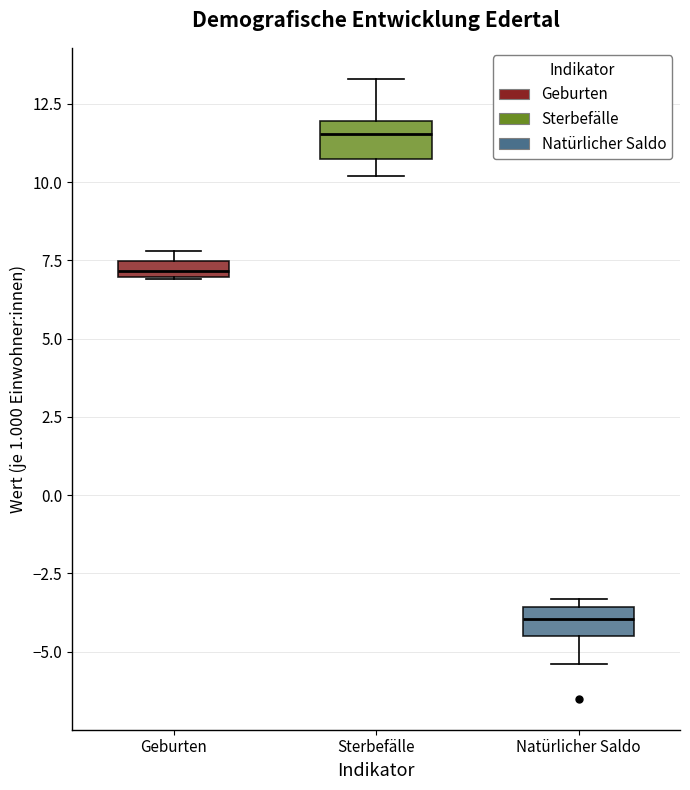

Which box has the lowest median line?

Natürlicher Saldo